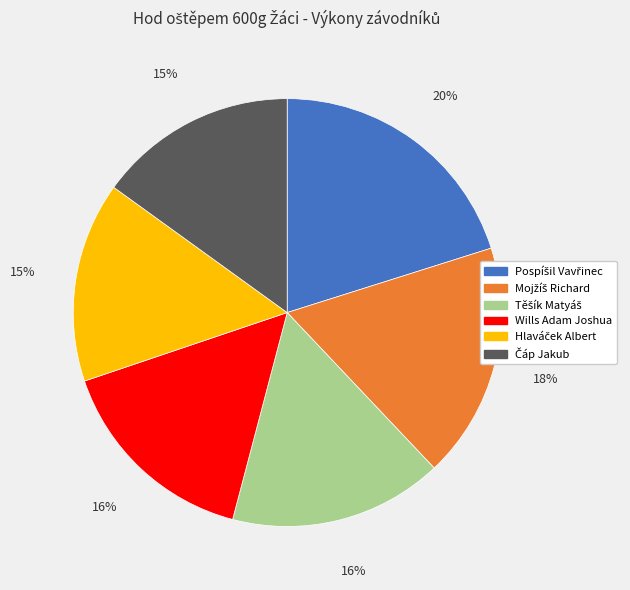

How many slices are in this pie chart?

6